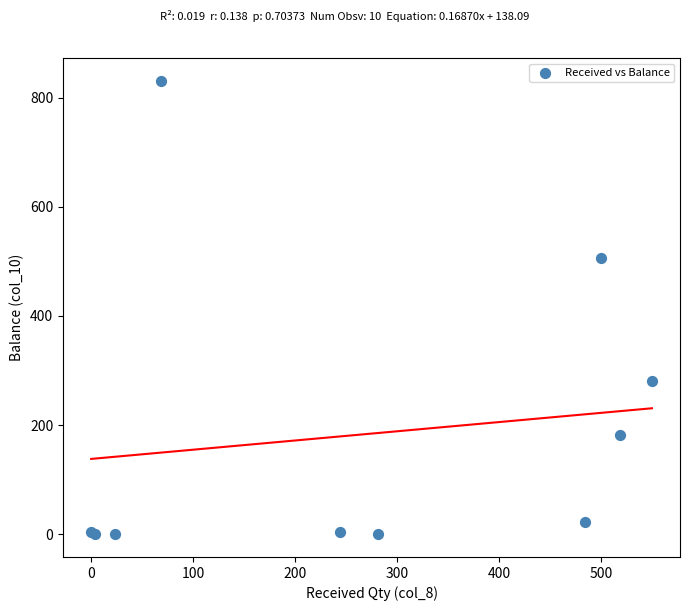

What Y value in the scatter plot is closest to 415?

507